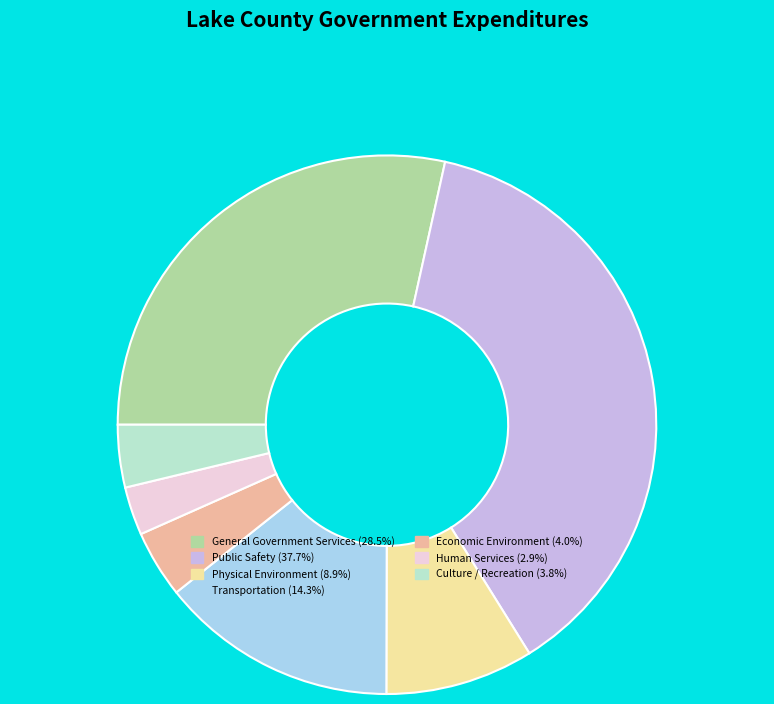

Is it true that Transportation is 7% of the pie?

False